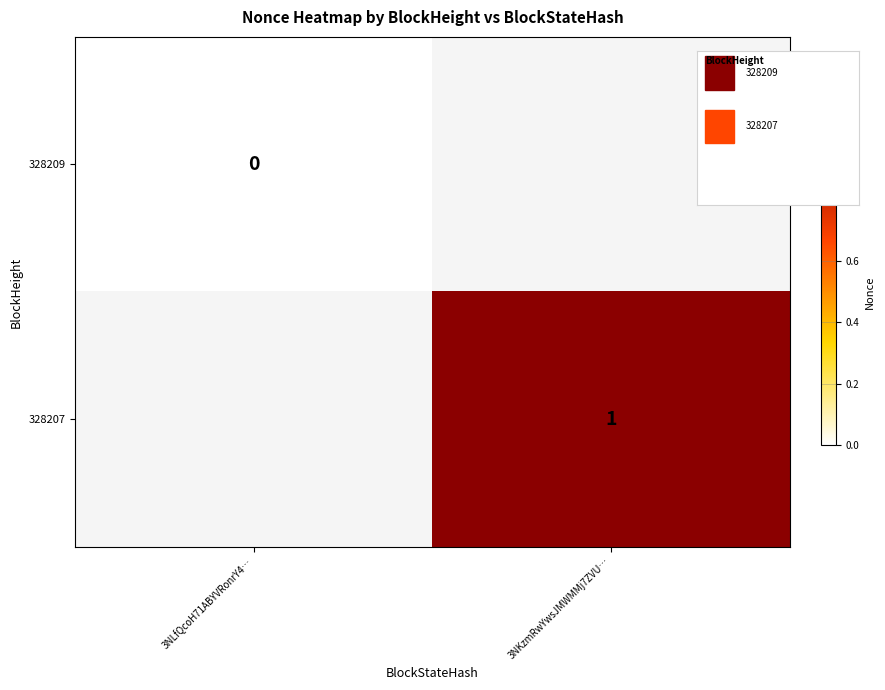

True or false: 328207 has a value of 1.0 at 3NKzmRwYwsJMWMMj7ZVU….

True